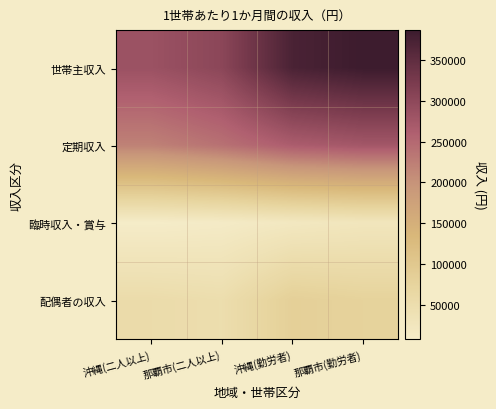

Rank the series by their average value, from highest to lowest.

世帯主収入, 定期収入, 配偶者の収入, 臨時収入・賞与